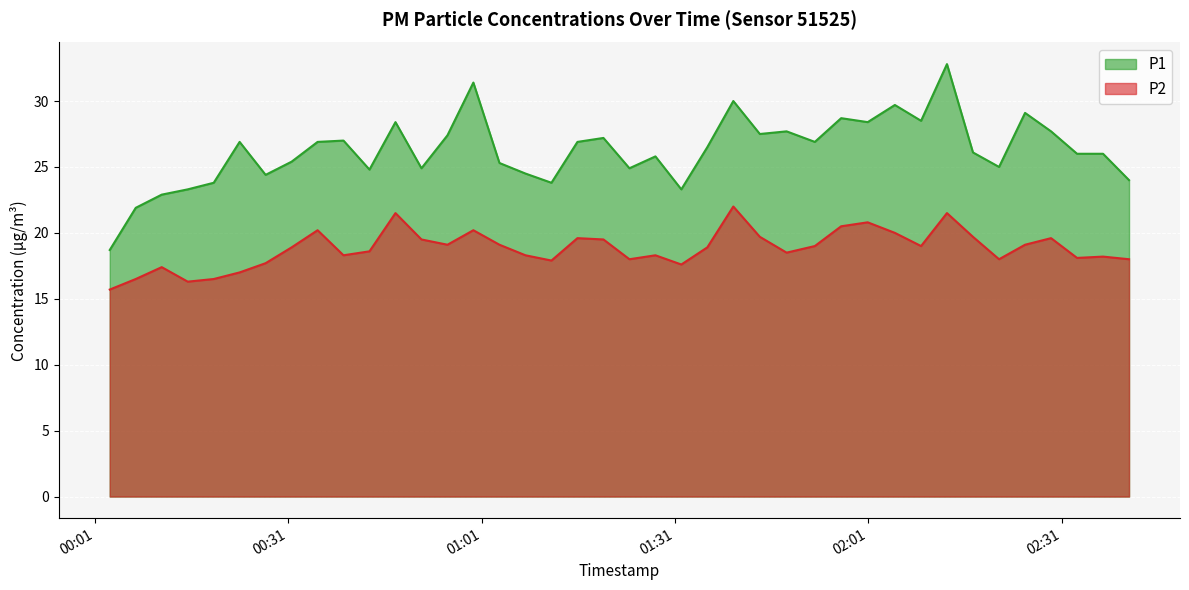

Where is the first local minimum for P1?

2022-11-14T00:27:30